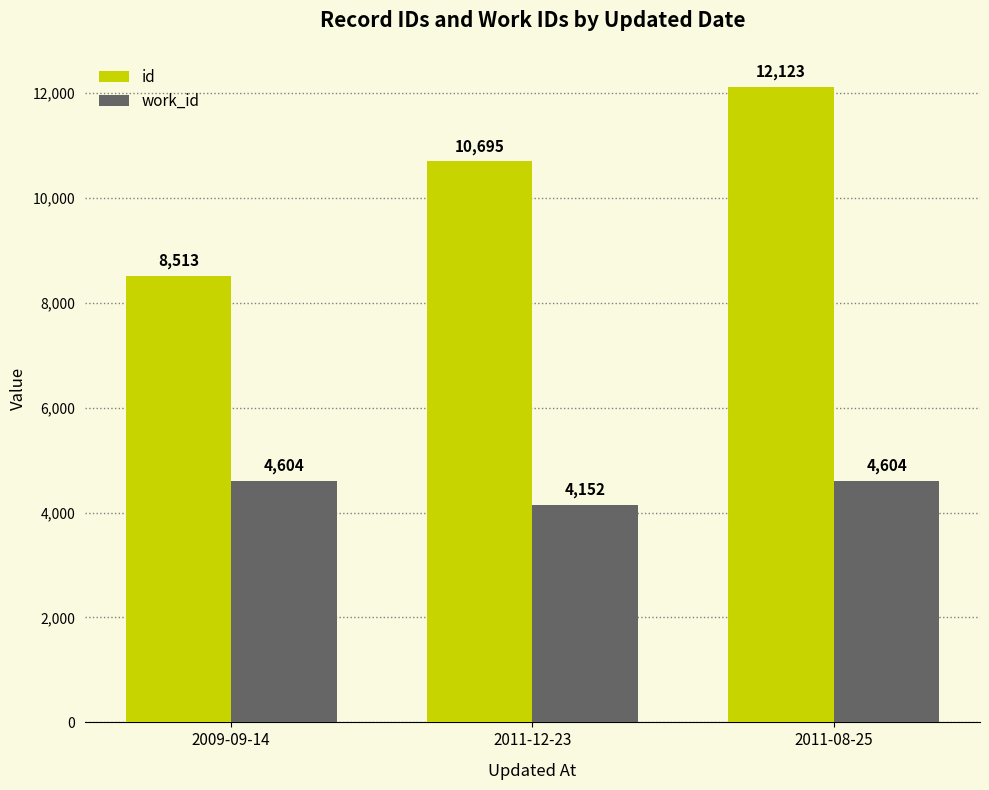

What is the greatest value displayed?

12123